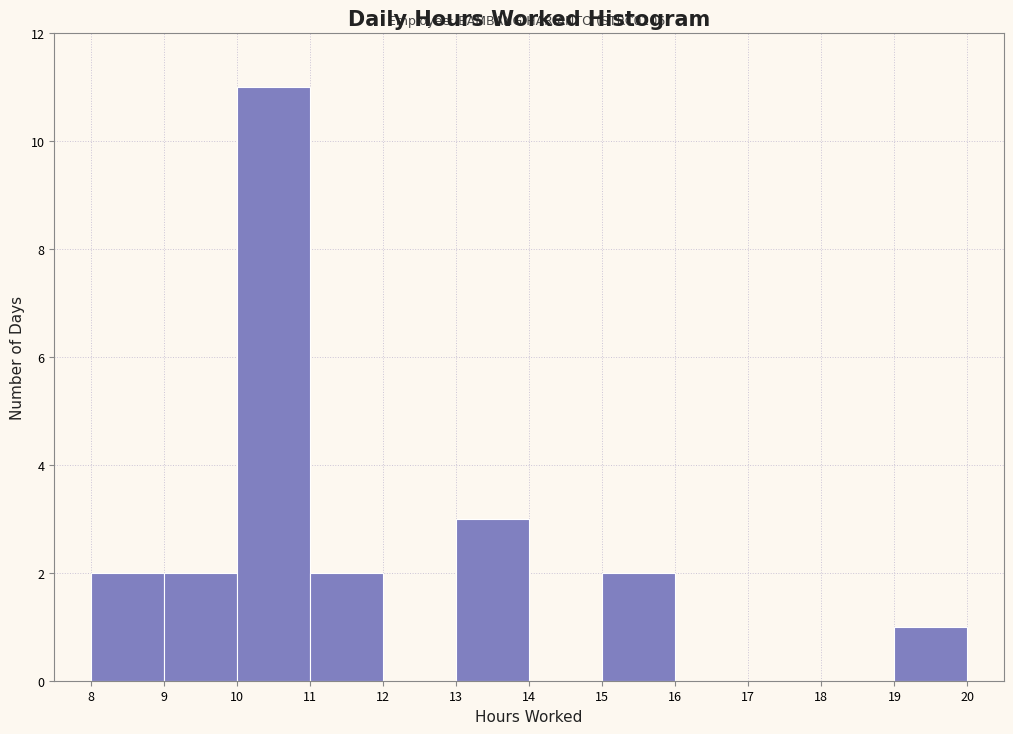

Which range on the x-axis has the tallest bar?

10 to 11